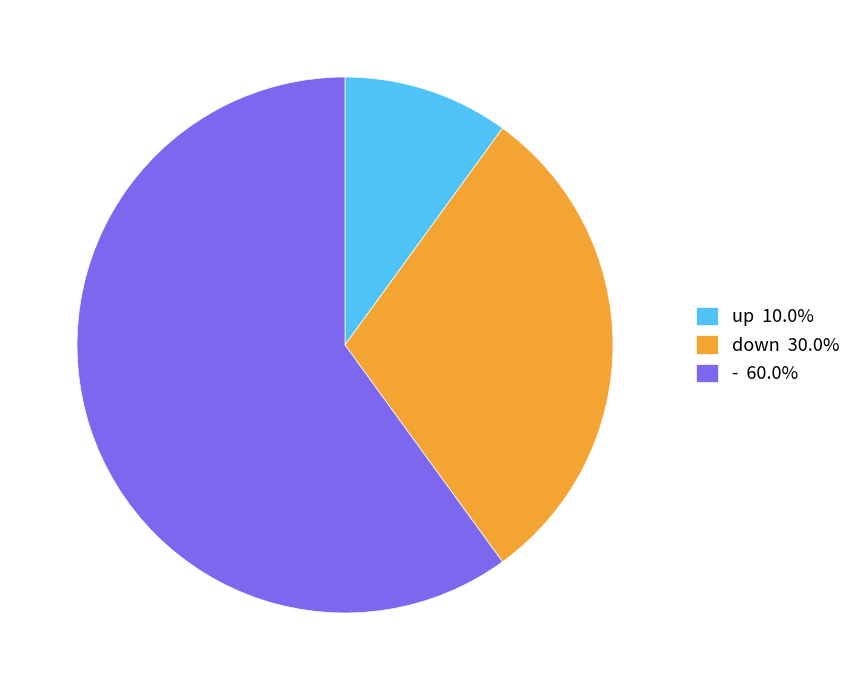

Combined, do down 30.0% and - 60.0% account for over 50%?

Yes